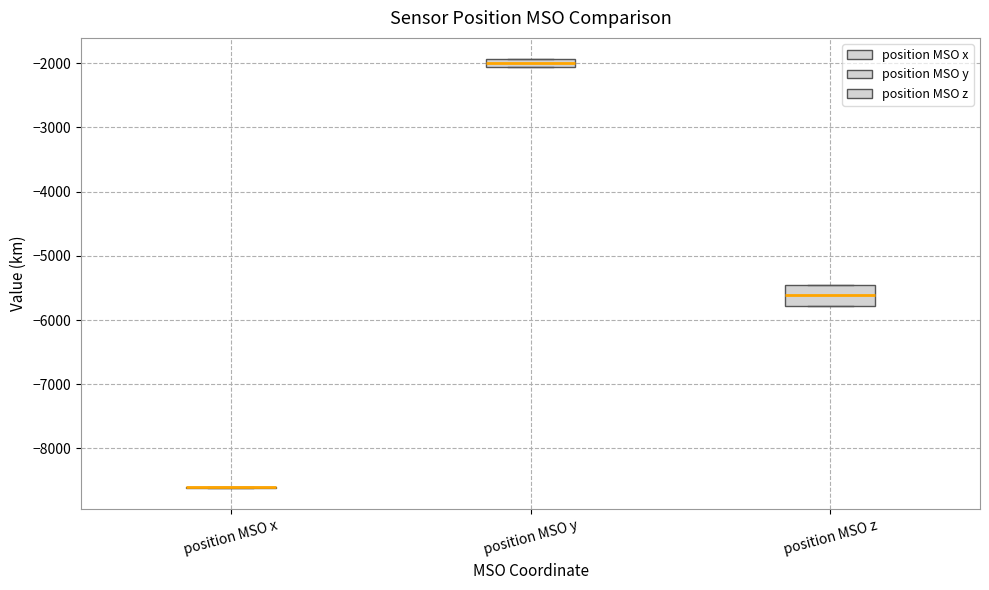

Comparing the boxes themselves (not the whiskers), which one is the tallest?

position MSO z